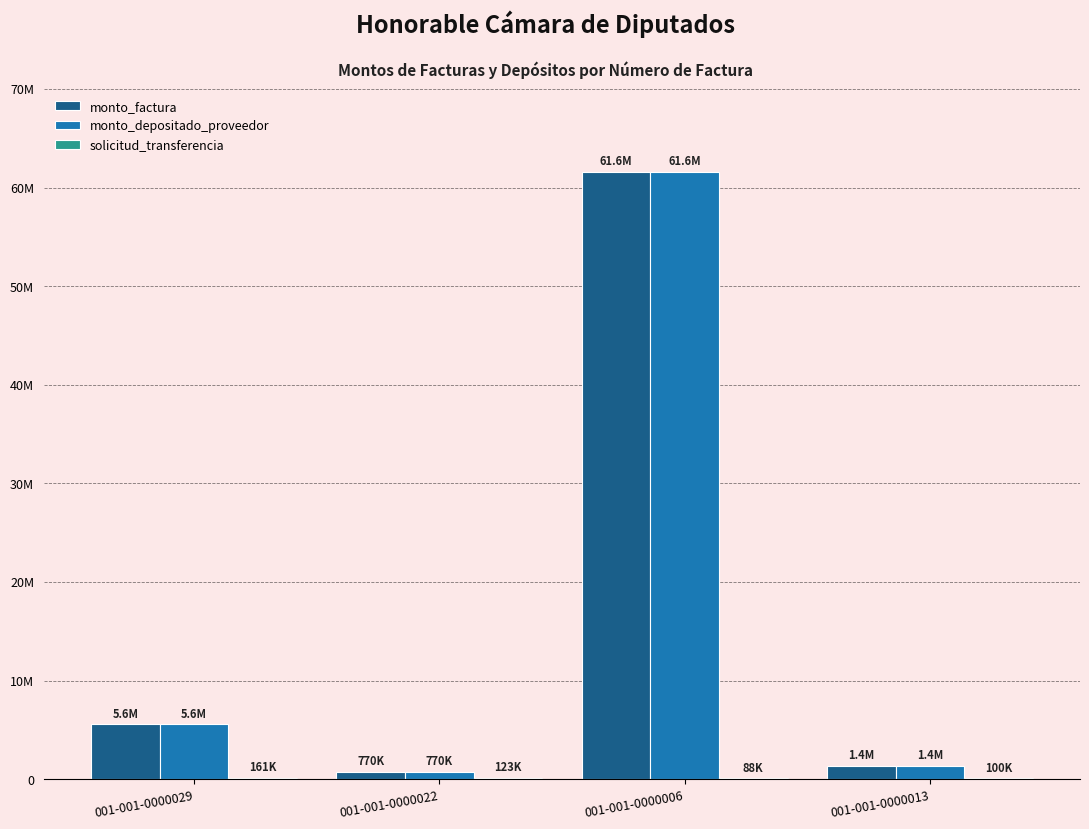

What is the value of the solicitud_transferencia bar at the 4th from the left?

99837